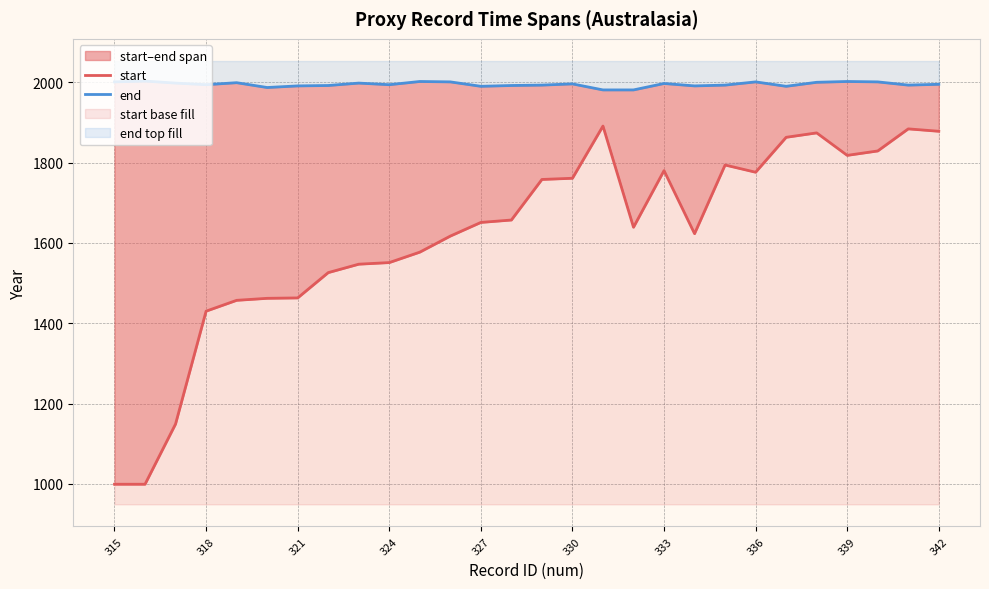

What are all the series names shown in the legend?

start, end